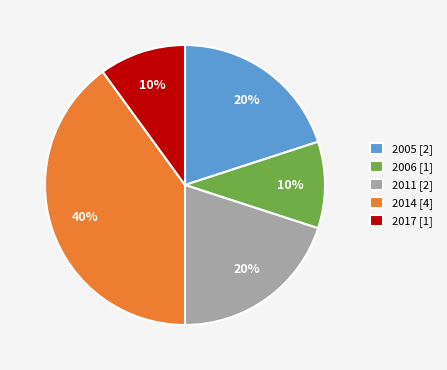

Count the number of slices in the pie.

5